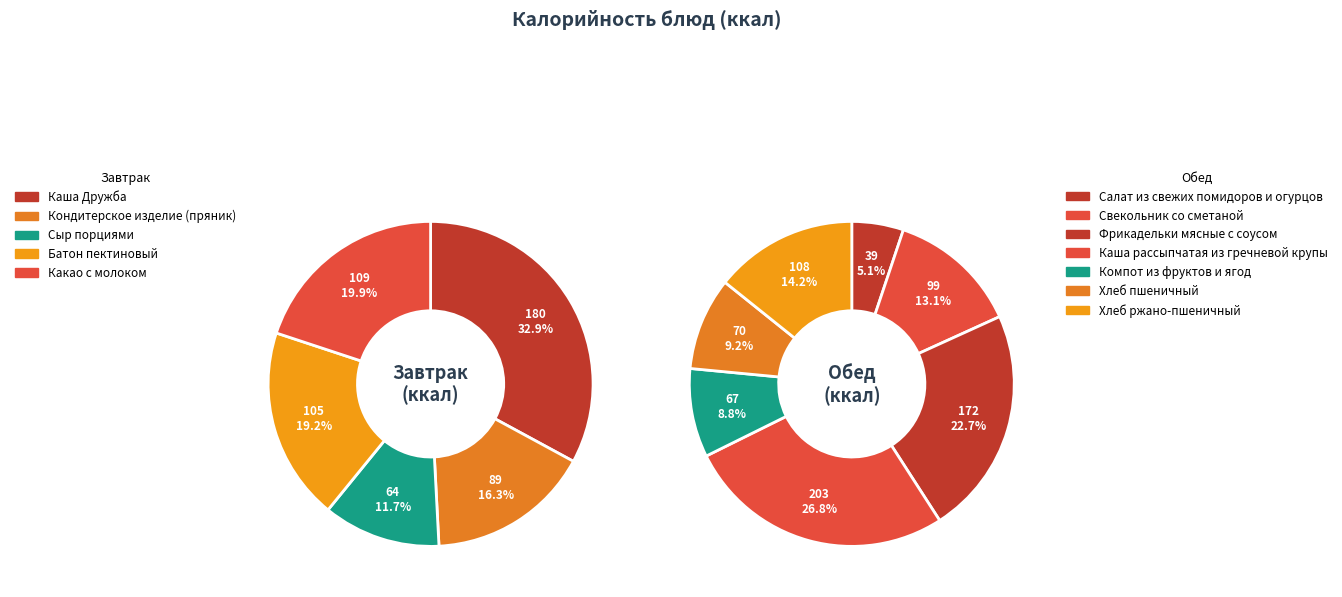

What is the change in value from Кондитерское изделие (пряник) to Какао с молоком?

+20